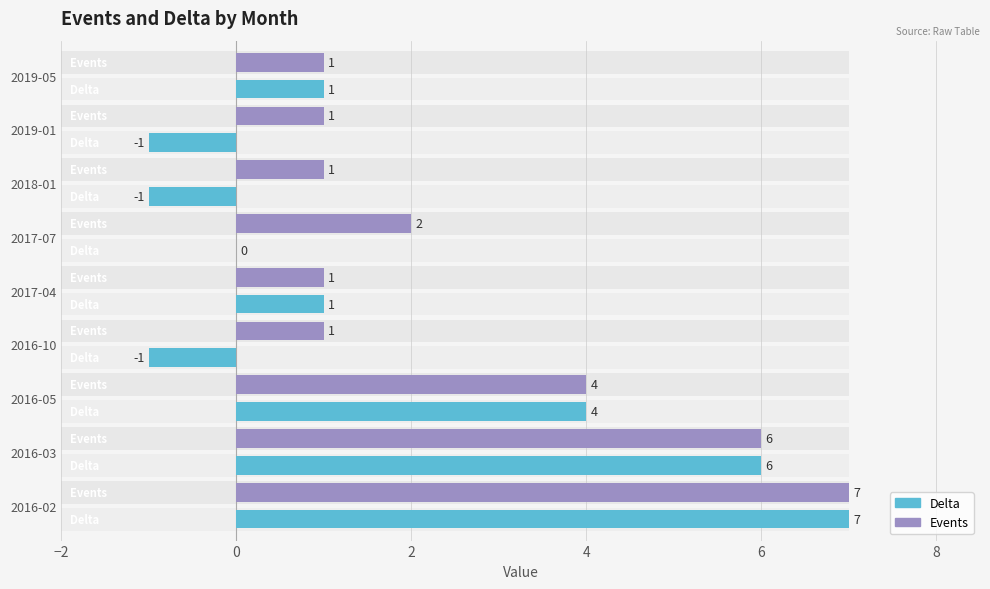

Which category has the highest value in the Delta series?

2016-02